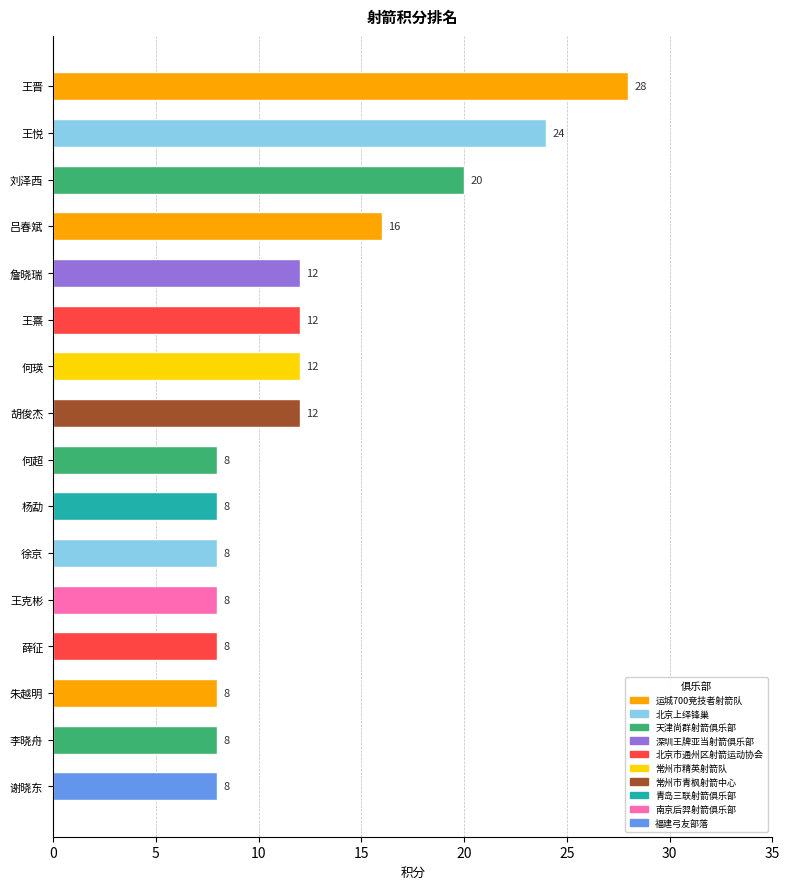

How many values are between 8 and 16?

13